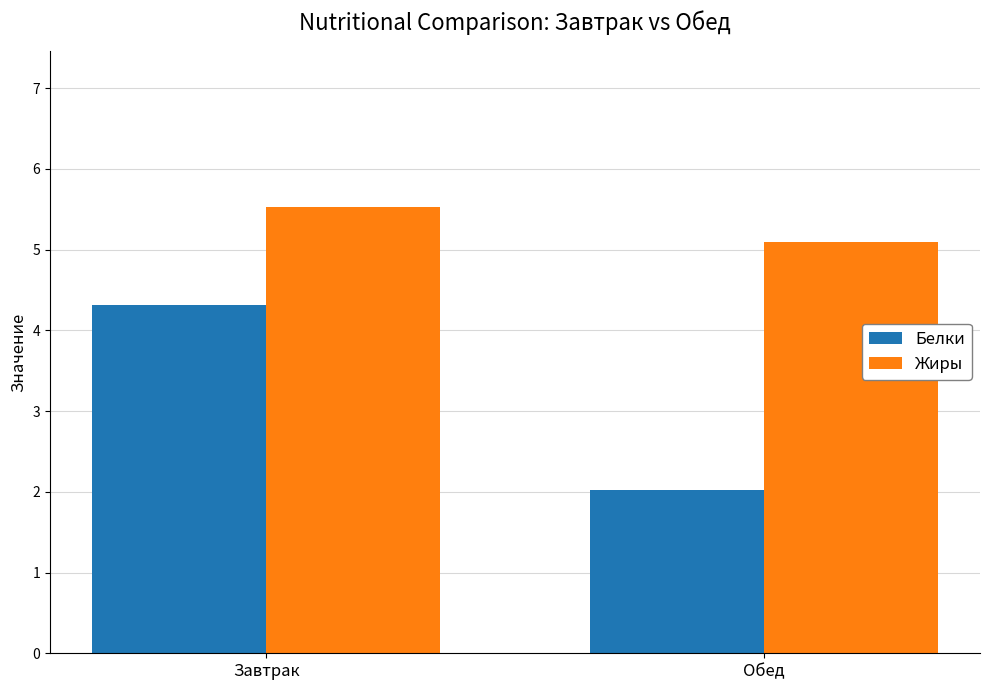

Reading right to left, transcribe all the data shown in this chart.

Белки: Обед=2.0	Завтрак=4.3
Жиры: Обед=5.1	Завтрак=5.5